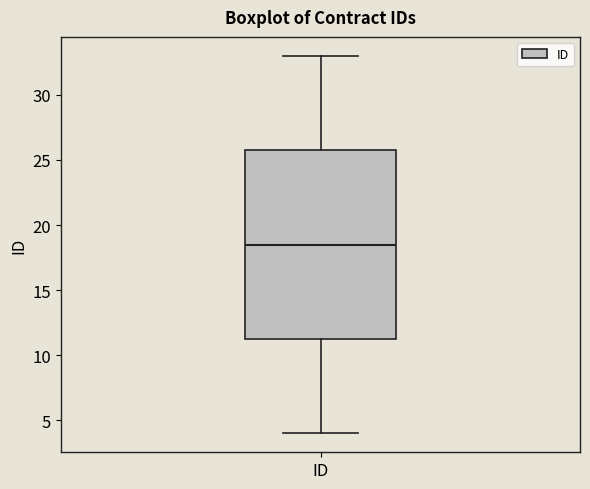

Read this box plot against the y-axis: the position of the median line, the range covered by the box, and the ends of both whiskers. The values are not printed on the chart, so give them approximately, as read against the axis.

median 18.5, box 11.5 to 26.0, whiskers 4.0 to 33.0